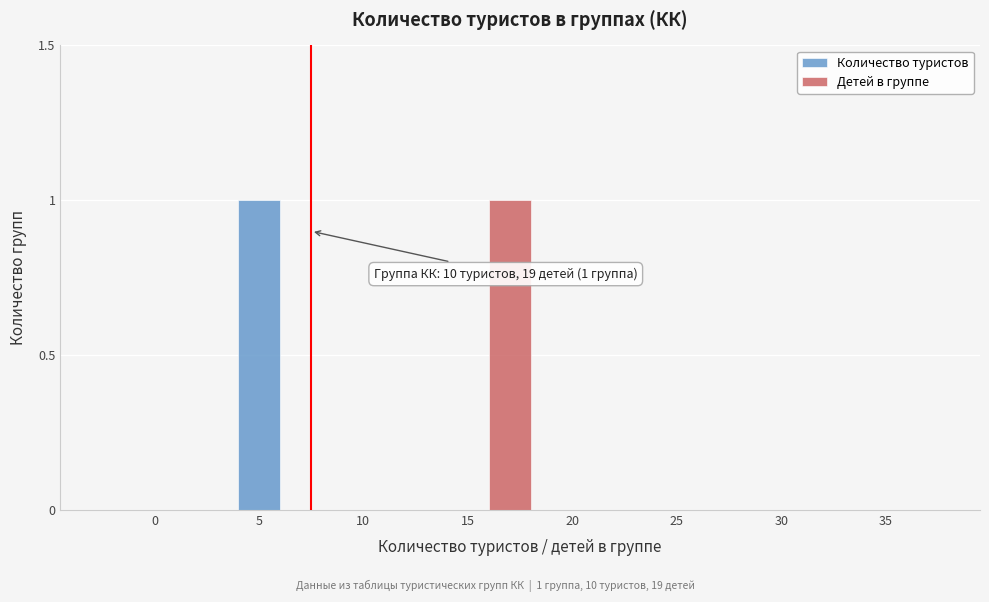

The Детей в группе series shows 0 at 15. True or false?

False